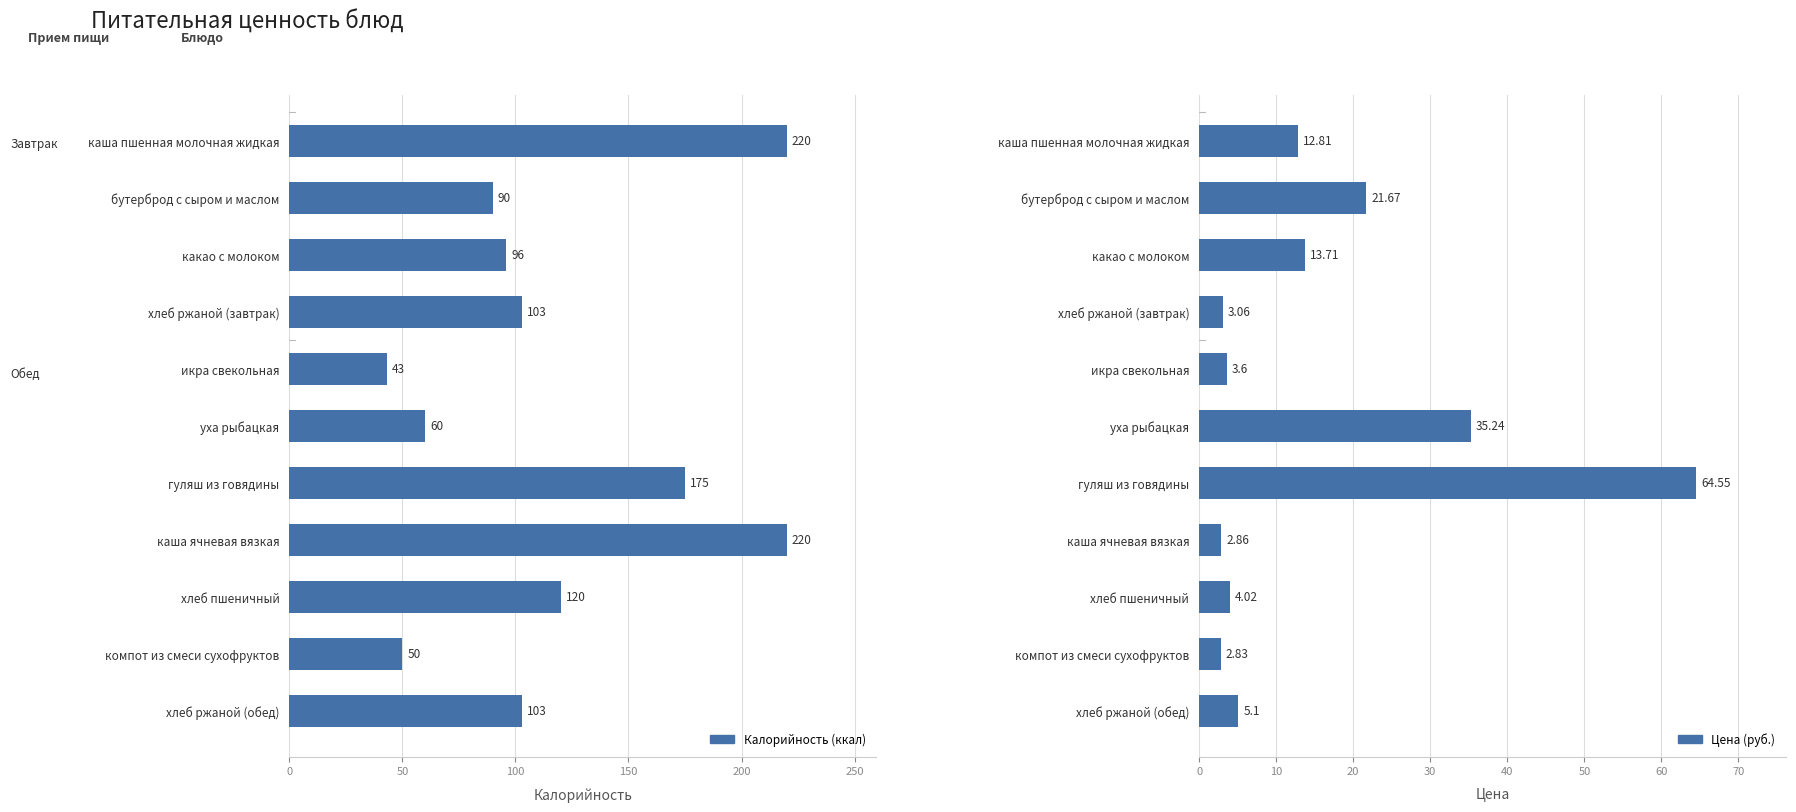

The Калорийность (ккал) series shows 382.5 at каша ячневая вязкая. True or false?

False